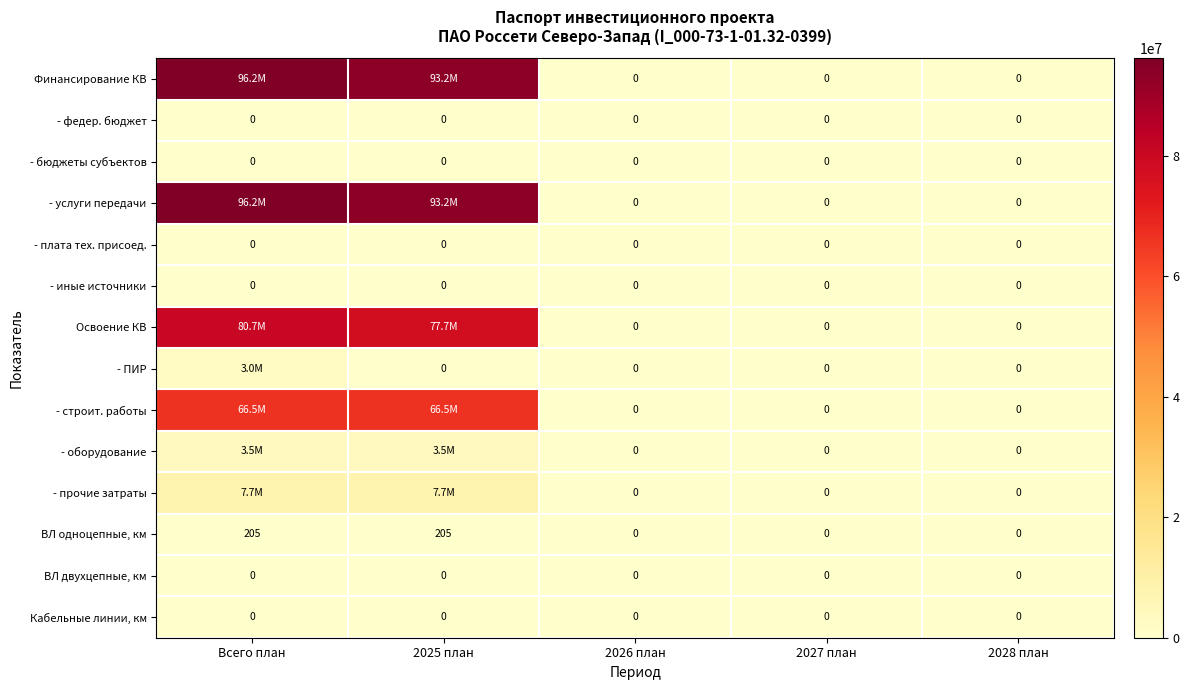

Is it true that ВЛ одноцепные, км equals 205 at 2025 план?

True